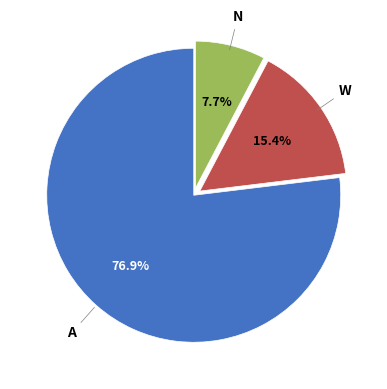

How many slices are in this pie chart?

3